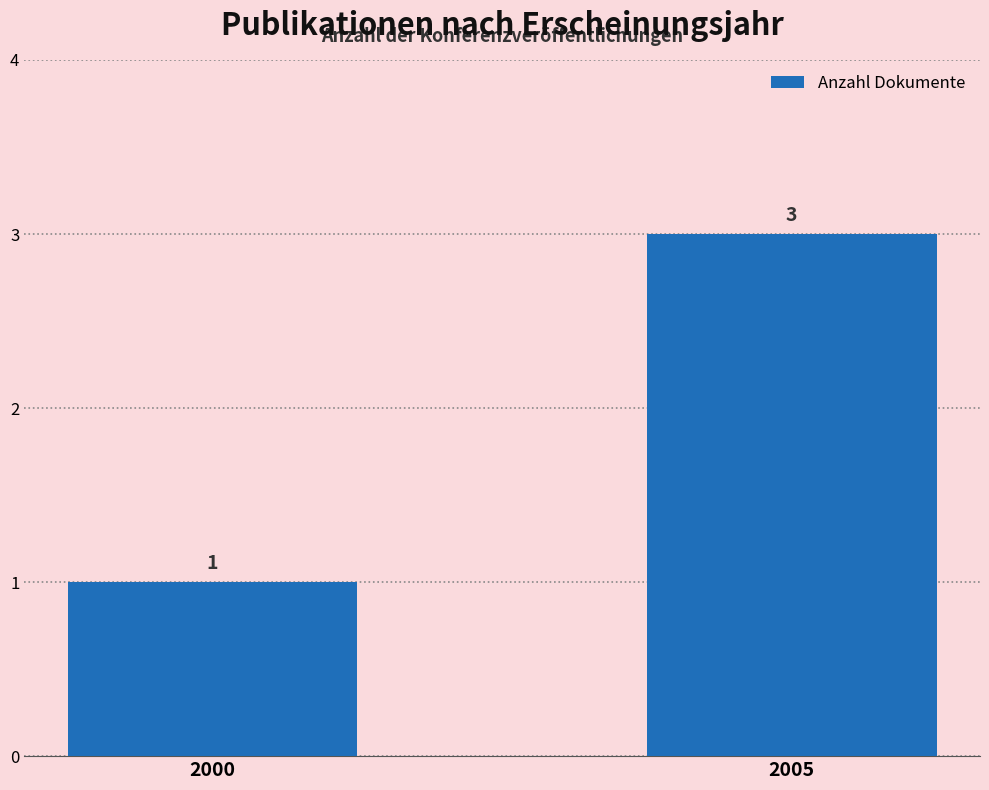

Rank the categories by value from lowest to highest.

2000, 2005